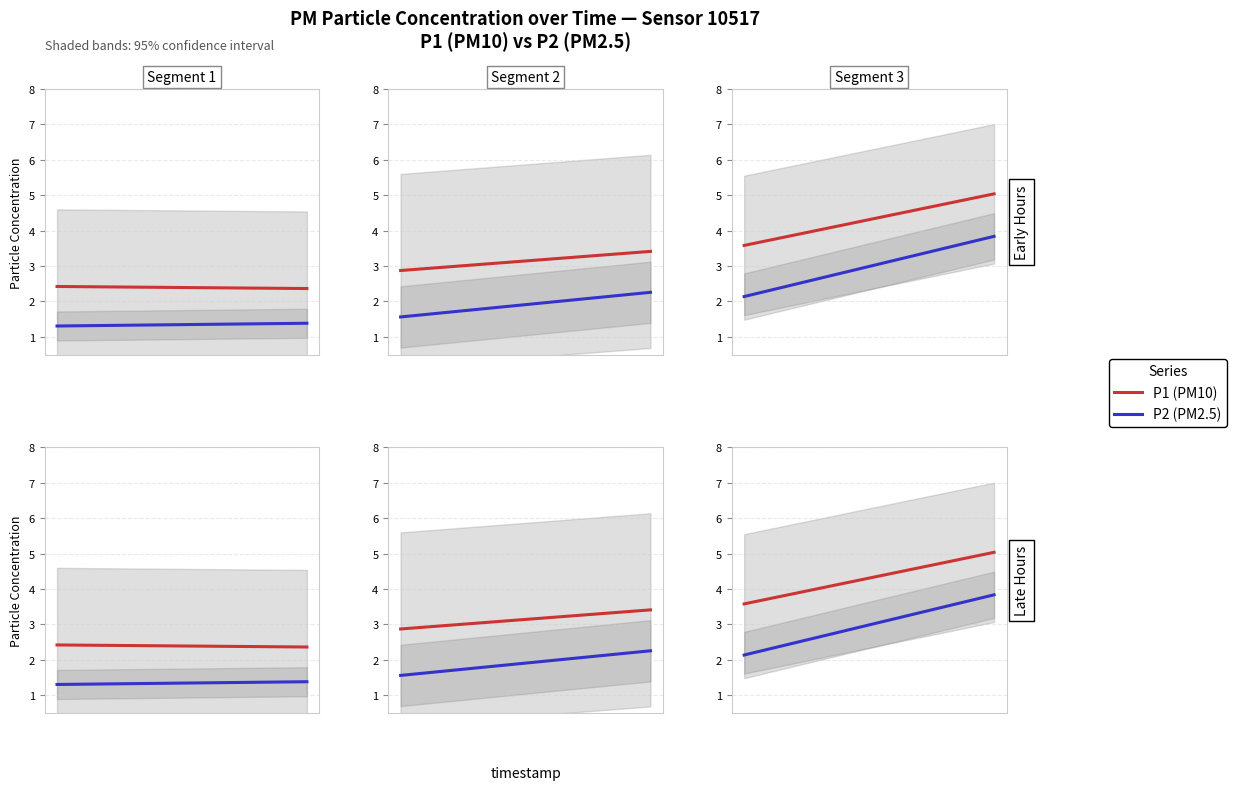

What value does the P2 (PM2.5) series have at 4?

2.7